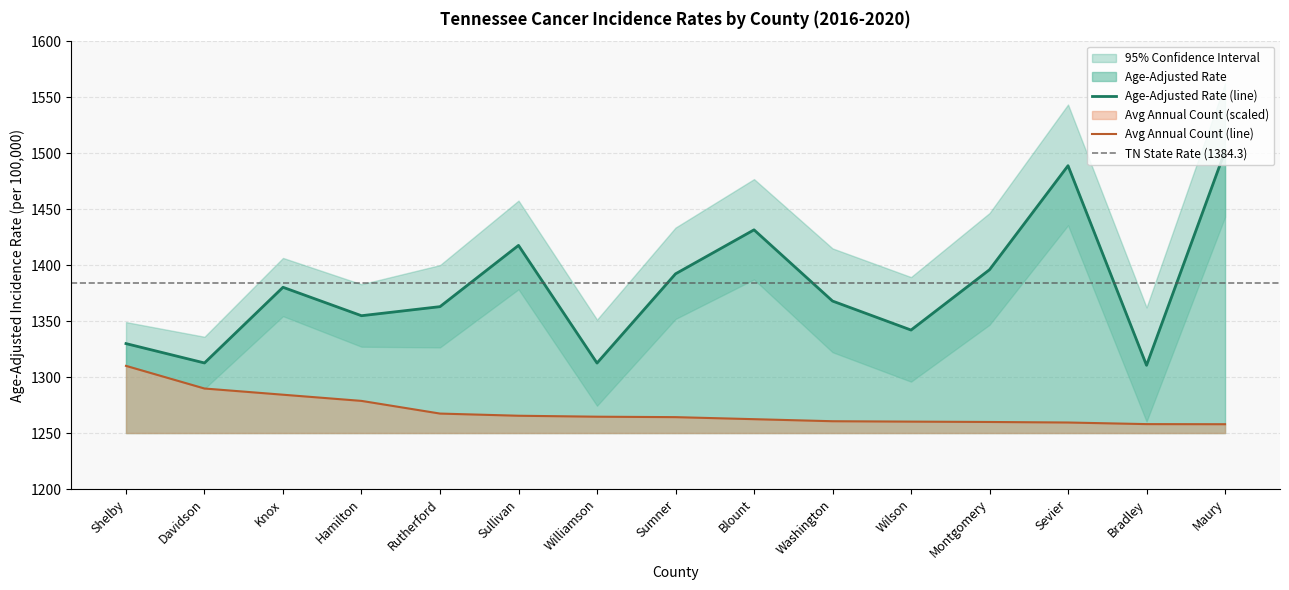

What is the average value of the Lower 95% CI series?

1340.3